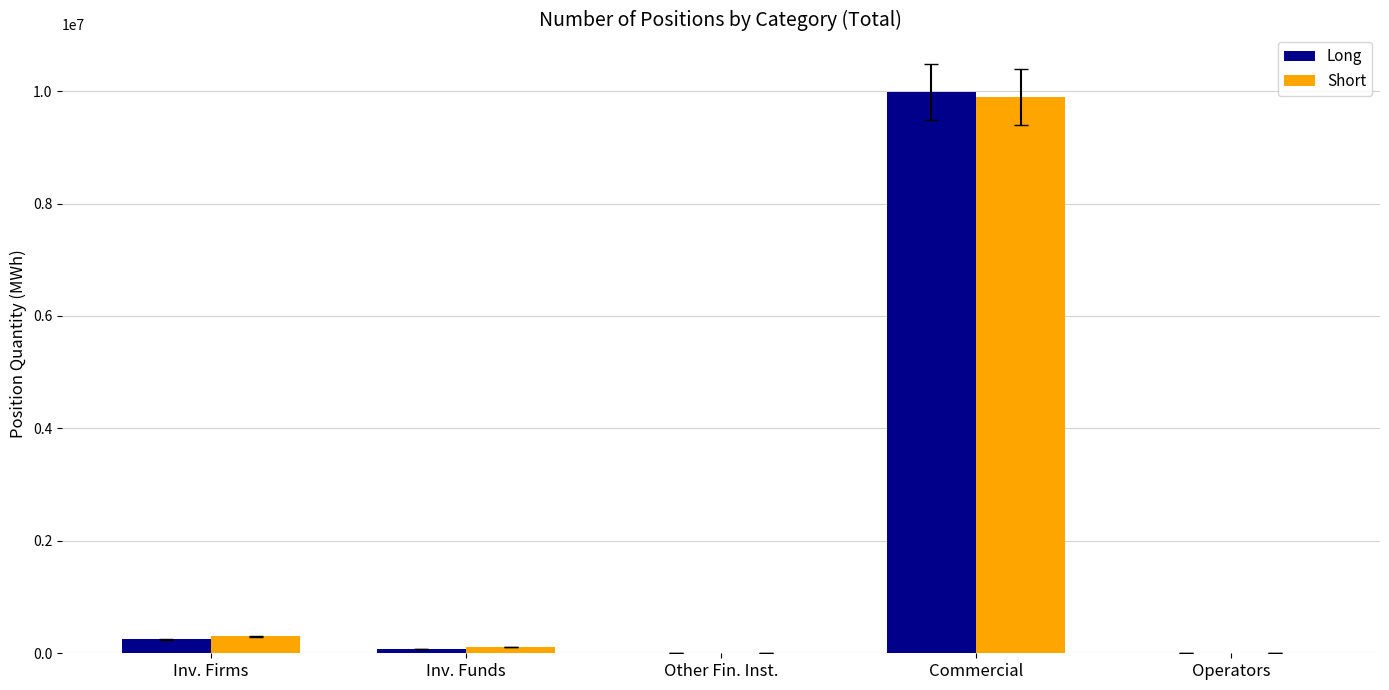

Which series changed the most between Commercial and Operators?

Long